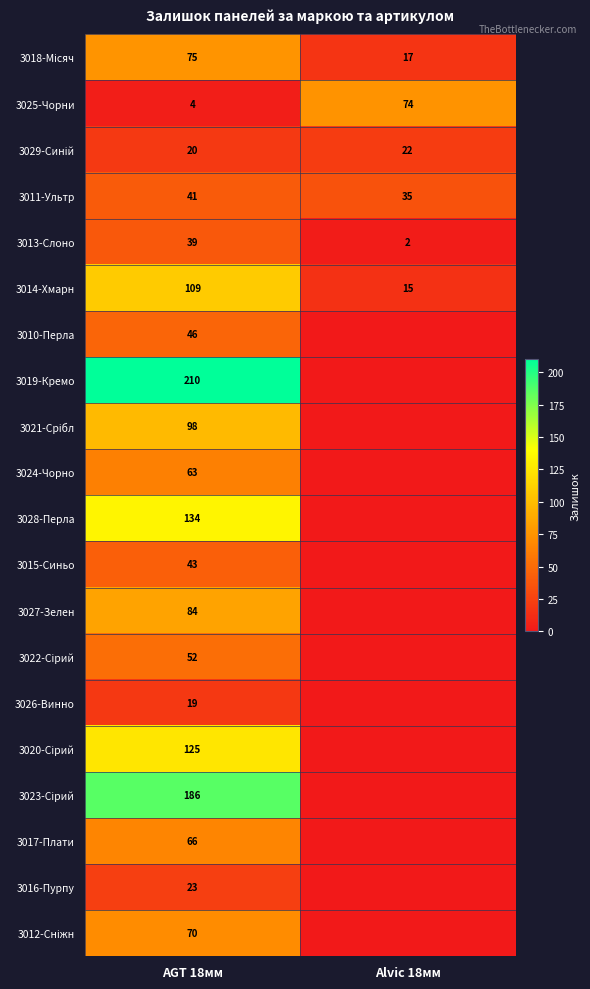

True or false: 3013-Слоно has a value of 39 at AGT 18мм.

True